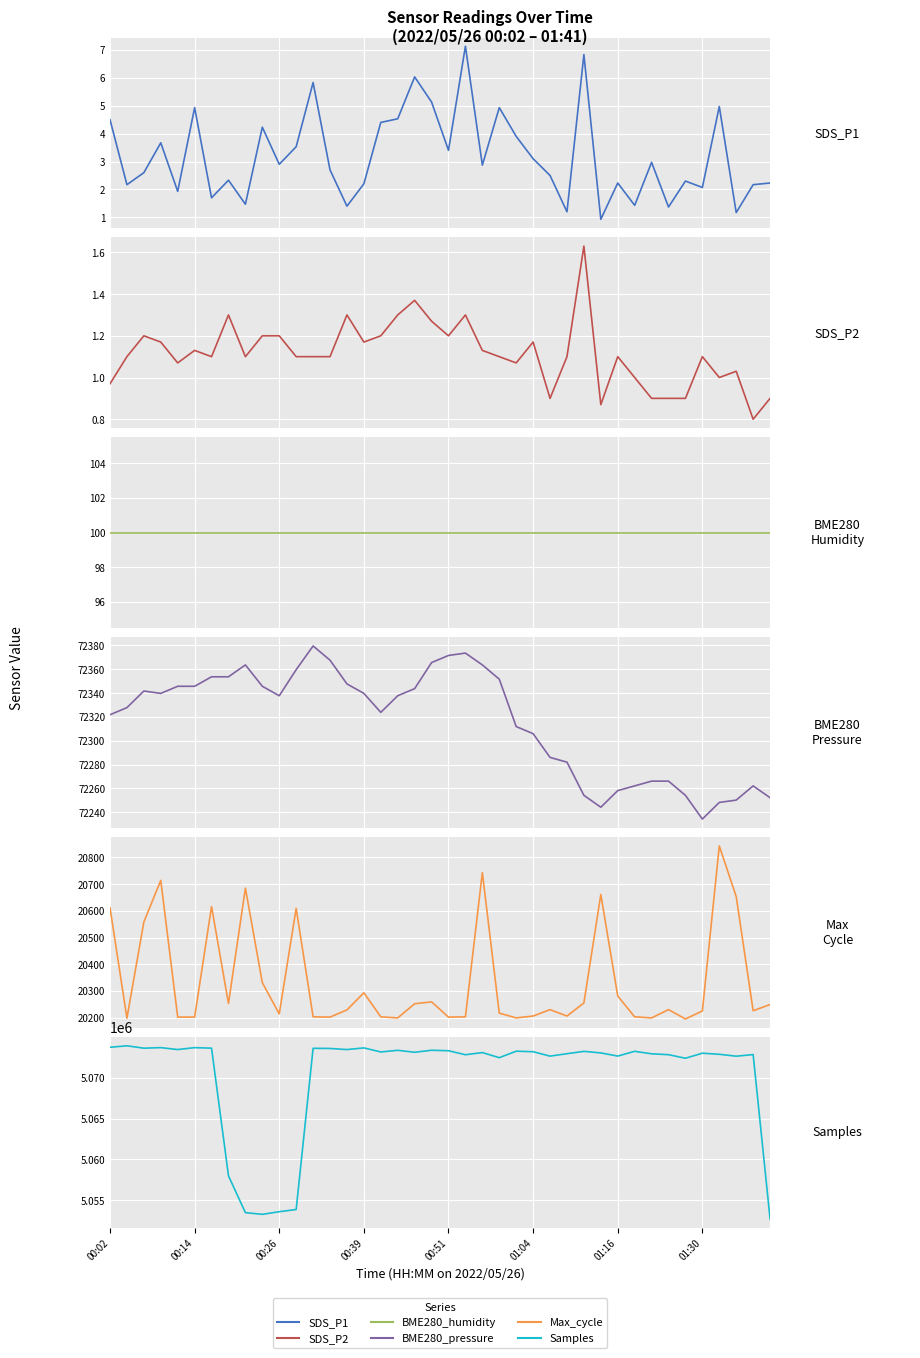

What position from the left is 00:39?

16